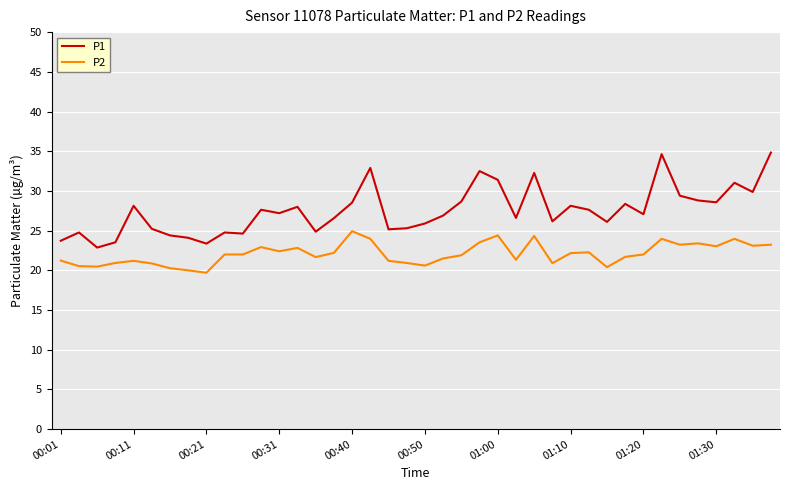

What is the average value of the P2 series?

22.1